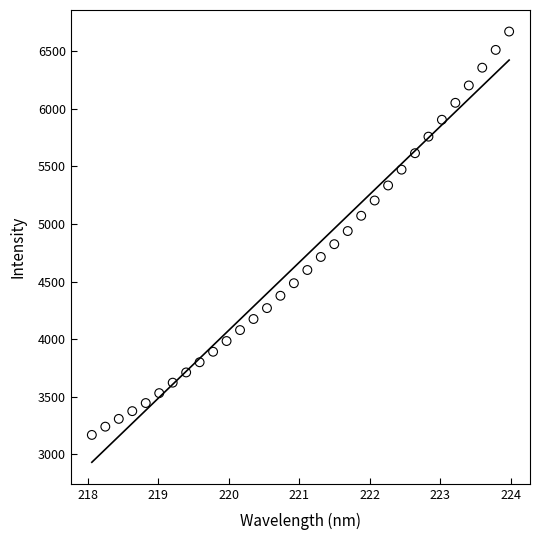

What is the range of Y values (max minus min)?

3503.0